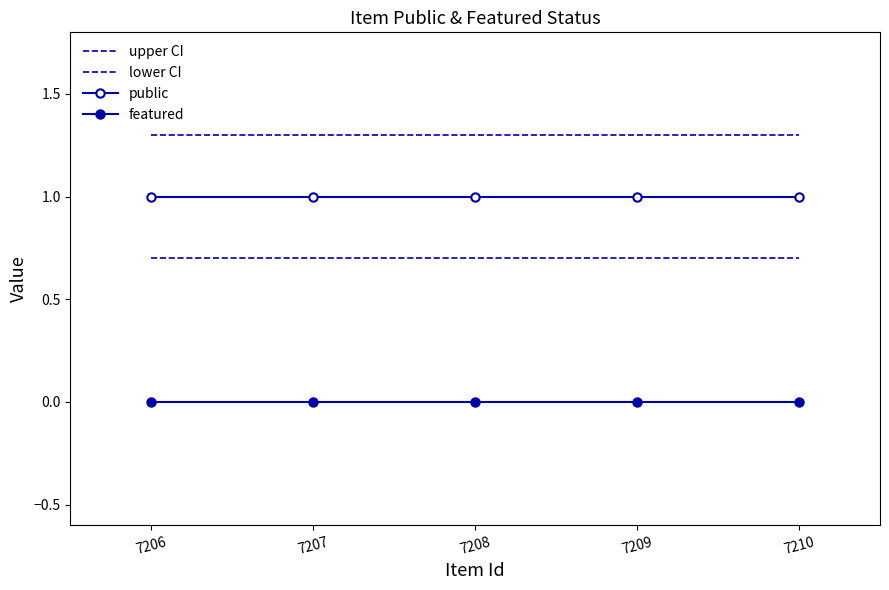

Rank the categories by lower CI value from lowest to highest.

7206, 7207, 7208, 7209, 7210